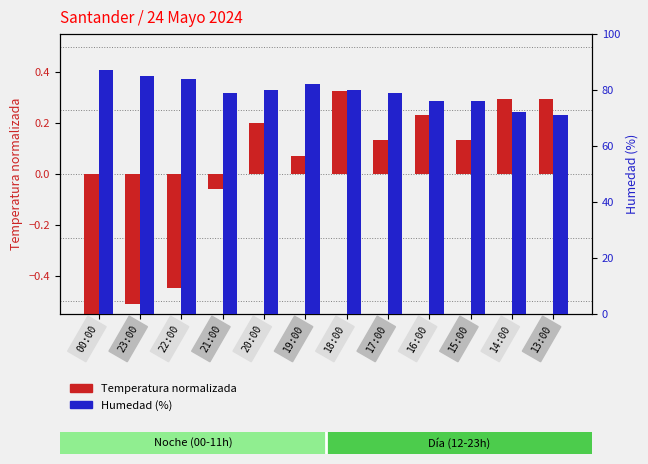

How many negative values does the Temperatura normalizada series have?

4